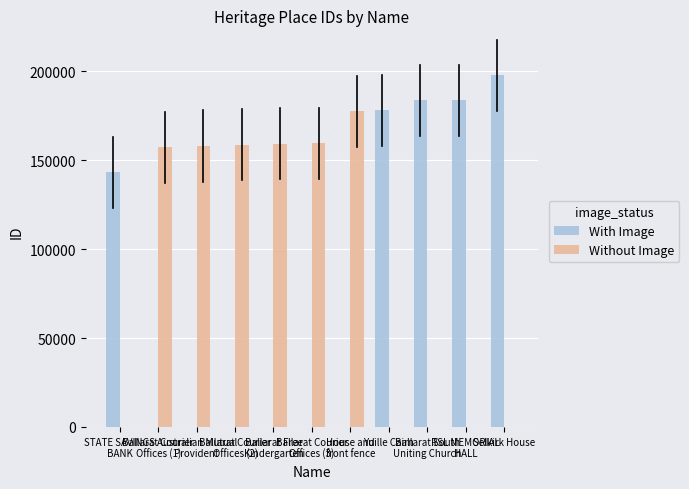

What is the maximum value for With Image?

197839